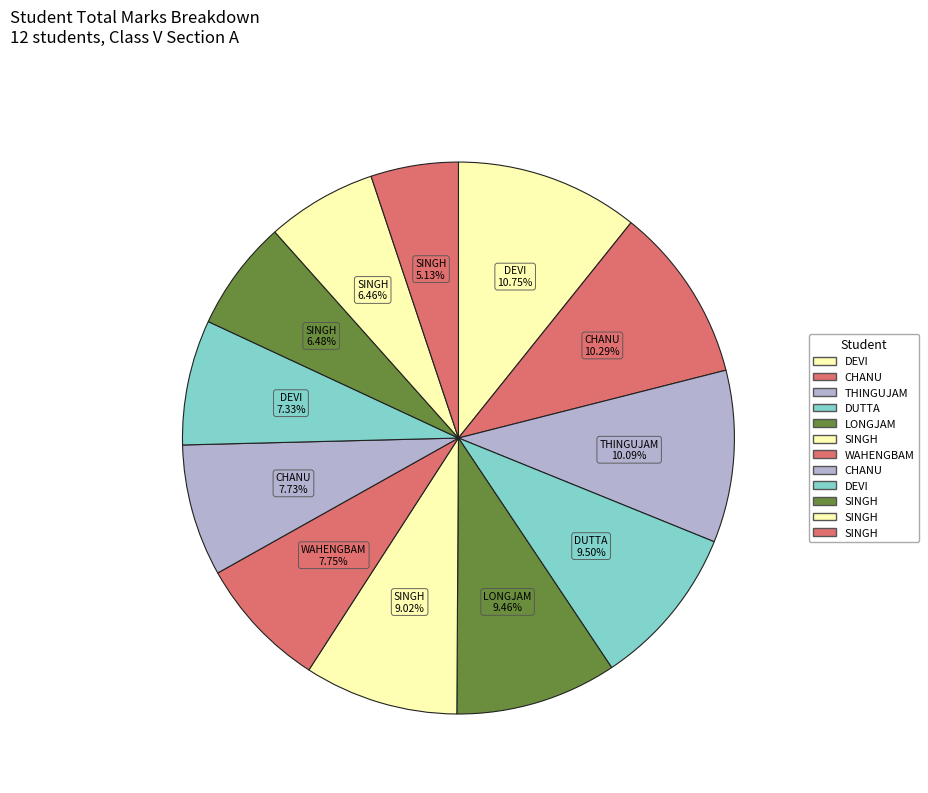

To the nearest percent, what is the average slice percentage?

8%